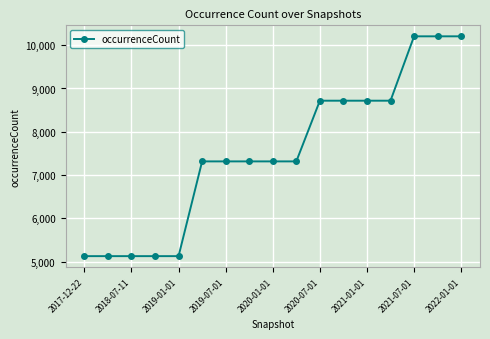

Count the number of data series in this chart.

1